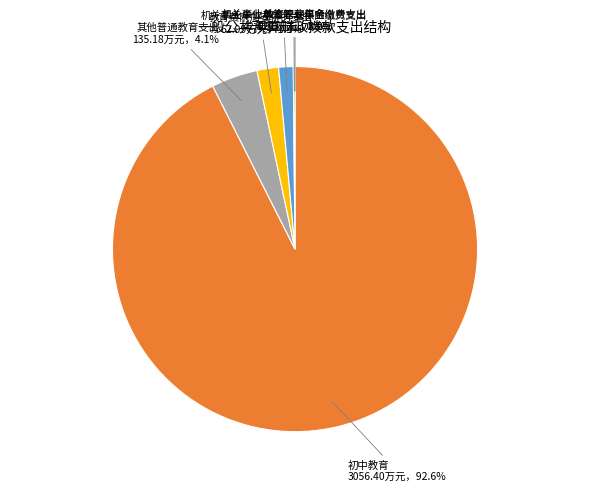

What is the largest slice in the pie chart?

初中教育